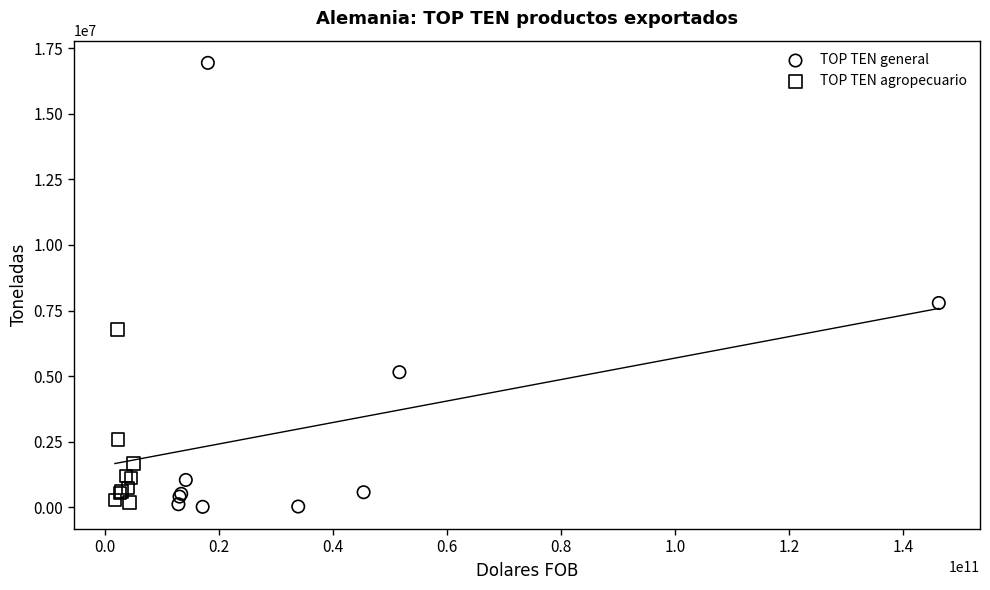

What are all the series names shown in the legend?

TOP TEN general, TOP TEN agropecuario